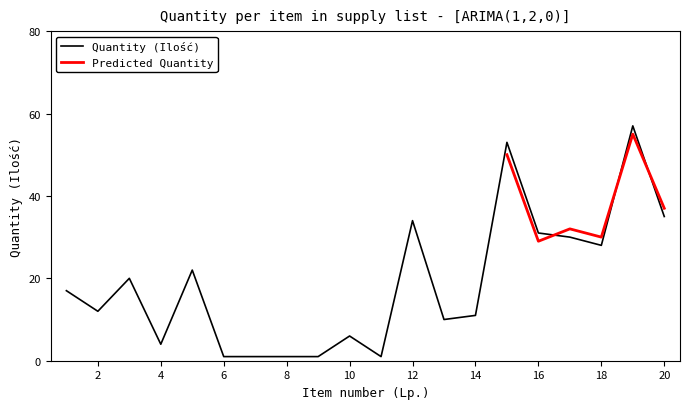

List the labels in order of value, smallest first.

6, 7, 8, 9, 11, 4, 10, 13, 14, 2, 1, 3, 5, 18, 17, 16, 12, 20, 15, 19